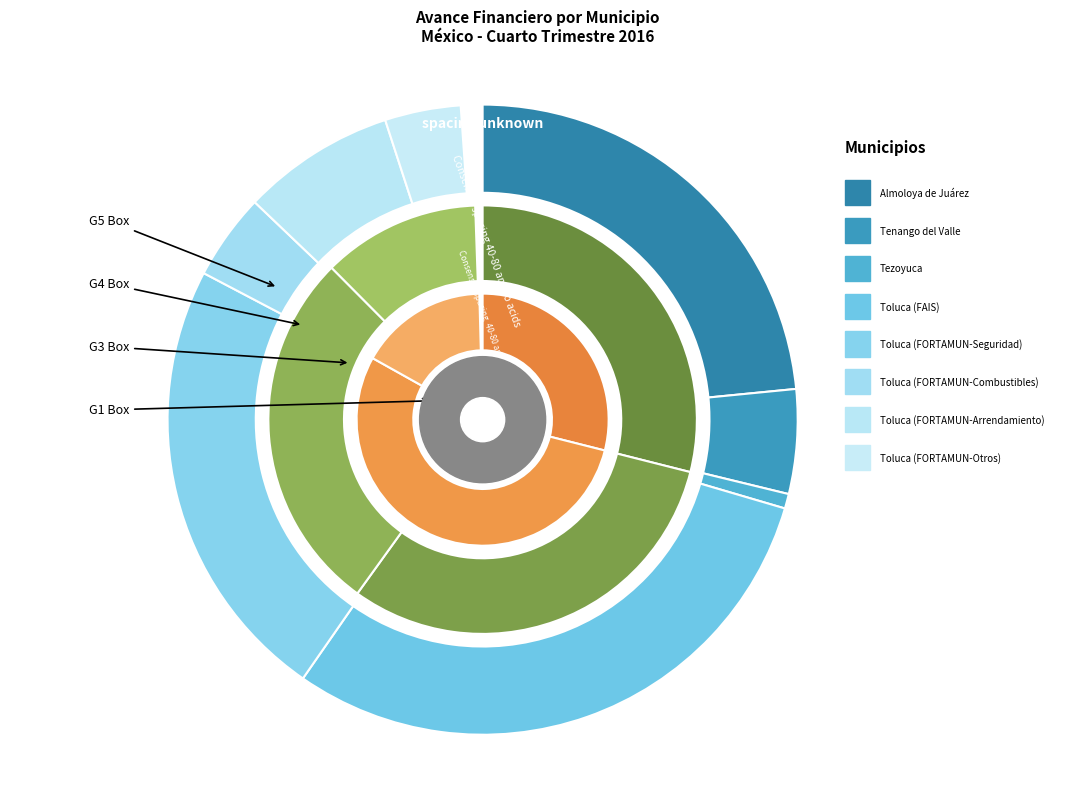

Which category has the smallest portion of the pie?

Tezoyuca